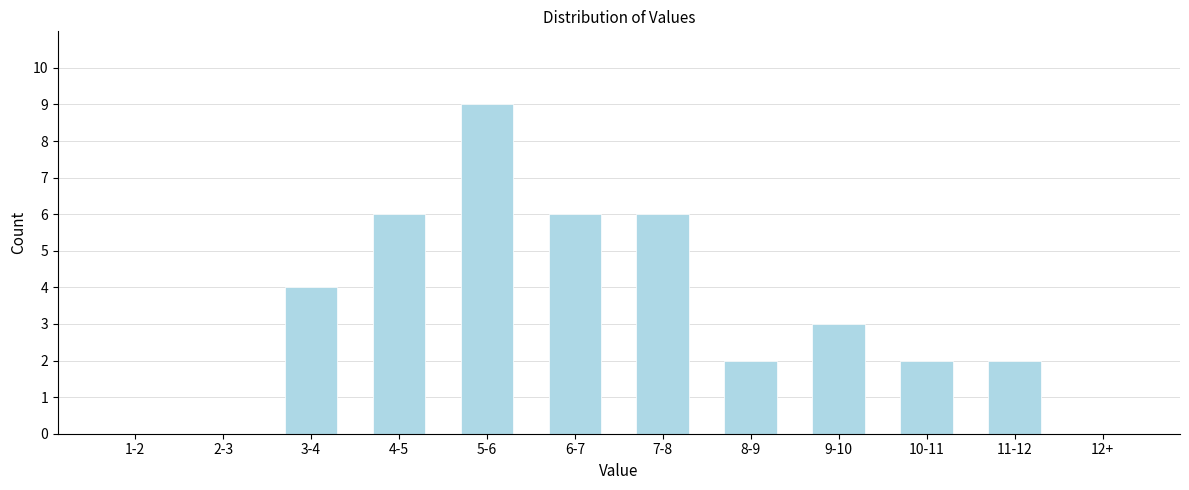

Reading right to left, transcribe all the data shown in this chart.

12+=0	11-12=2	10-11=2	9-10=3	8-9=2	7-8=6	6-7=6	5-6=9	4-5=6	3-4=4	2-3=0	1-2=0